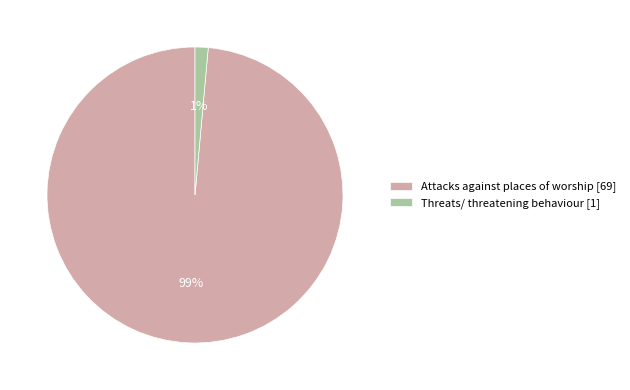

Which slice is the smallest?

Threats/ threatening behaviour